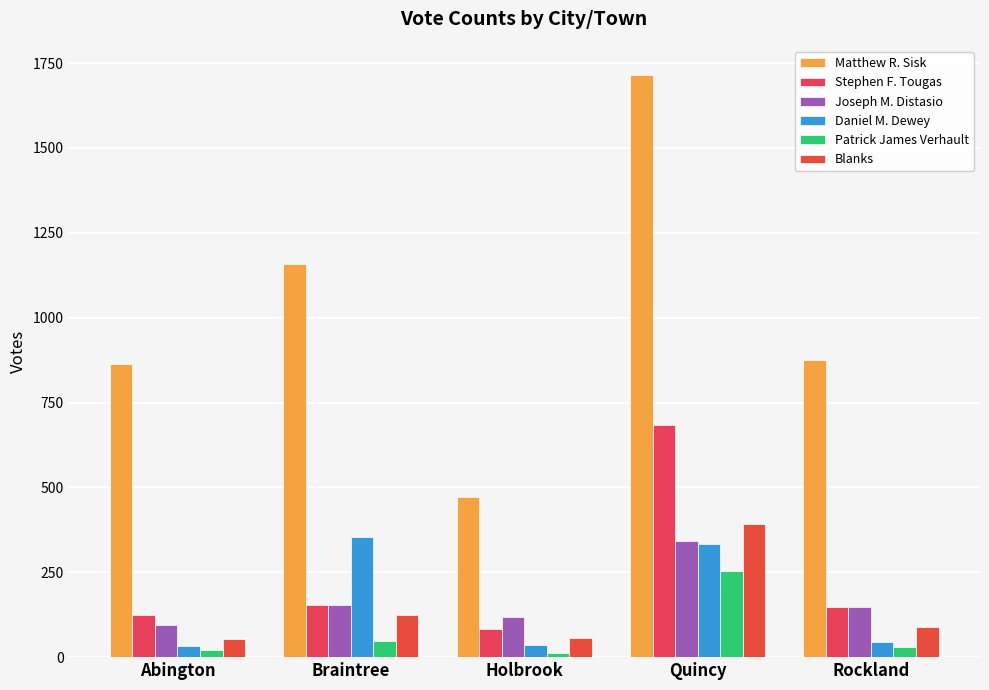

At which label does Patrick James Verhault reach its minimum?

Holbrook